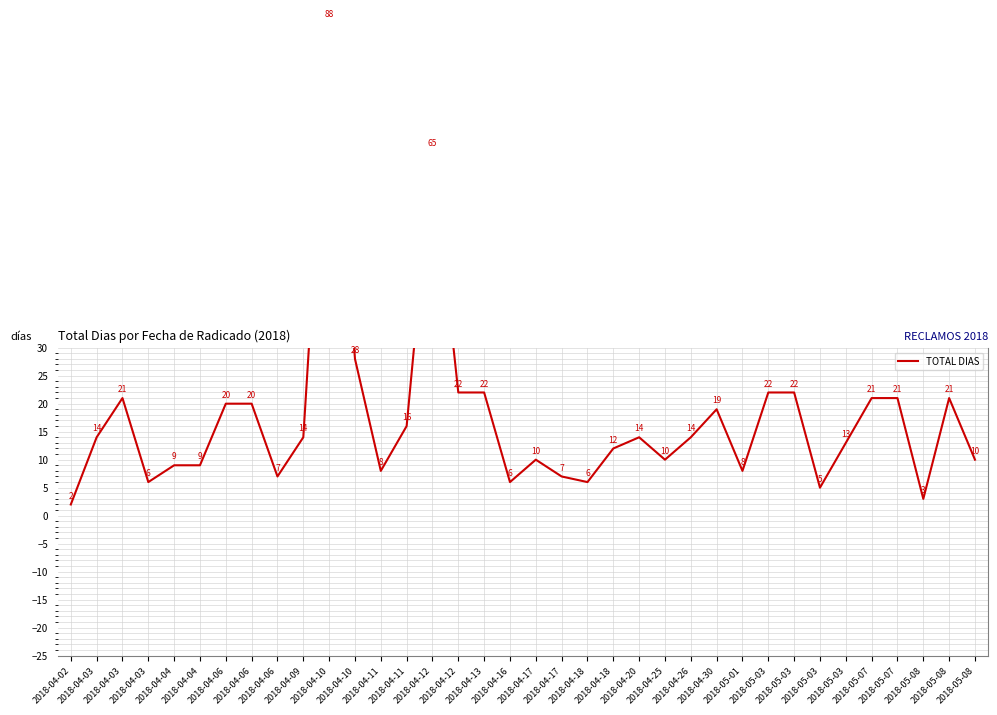

How many data points does each series have?

36